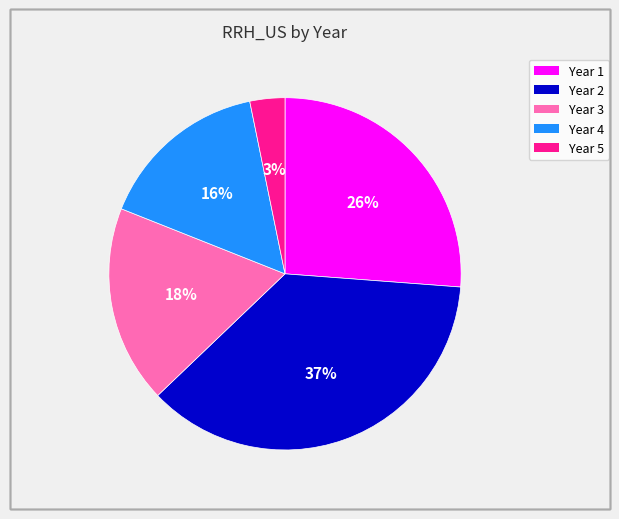

Is there a majority slice in this chart?

No